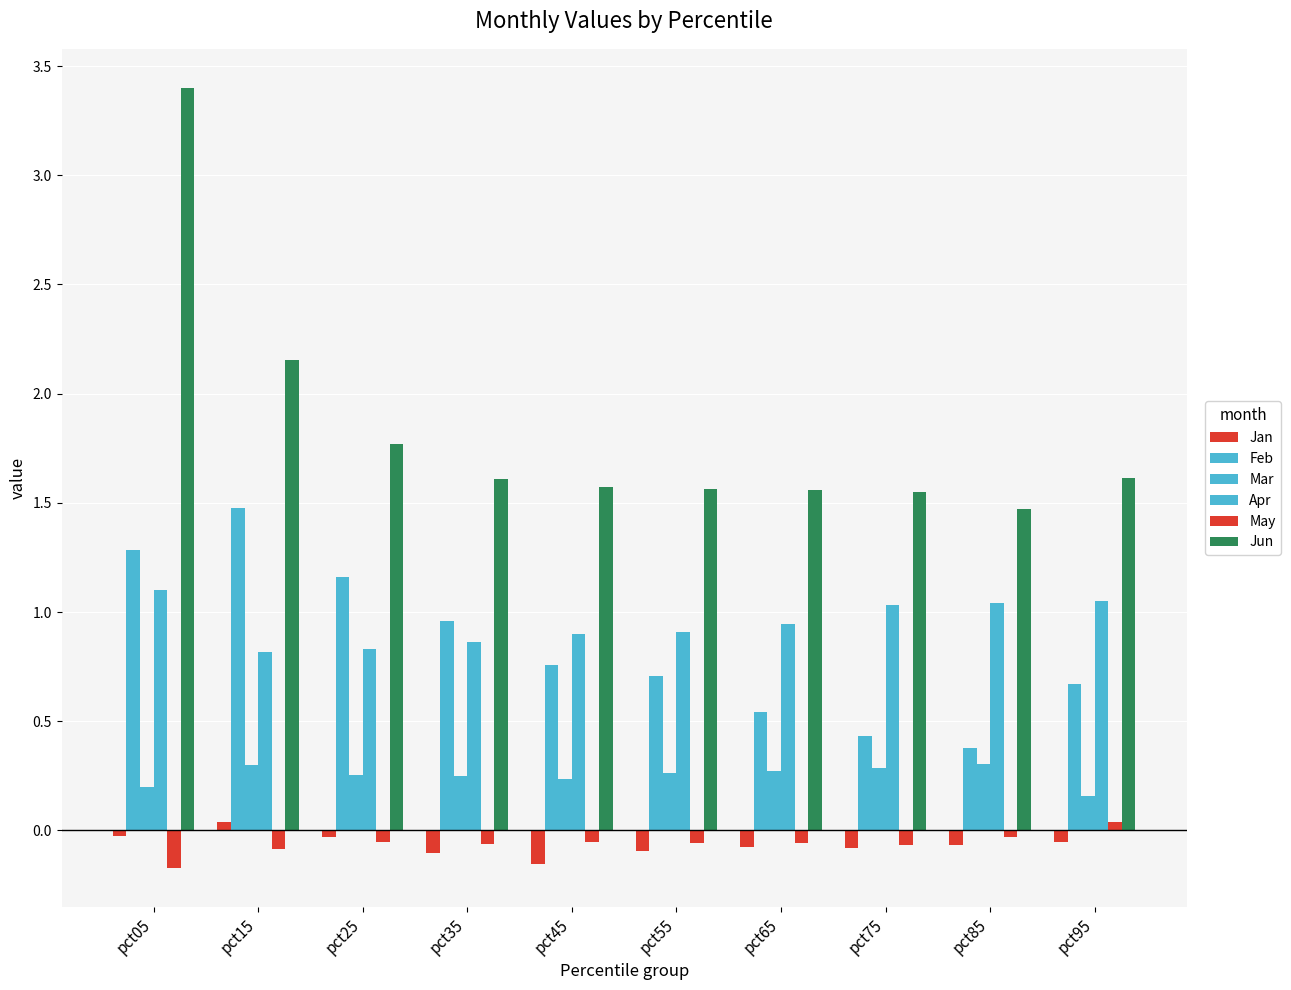

What is the difference between the maximum and second lowest values in the Mar series?

0.1